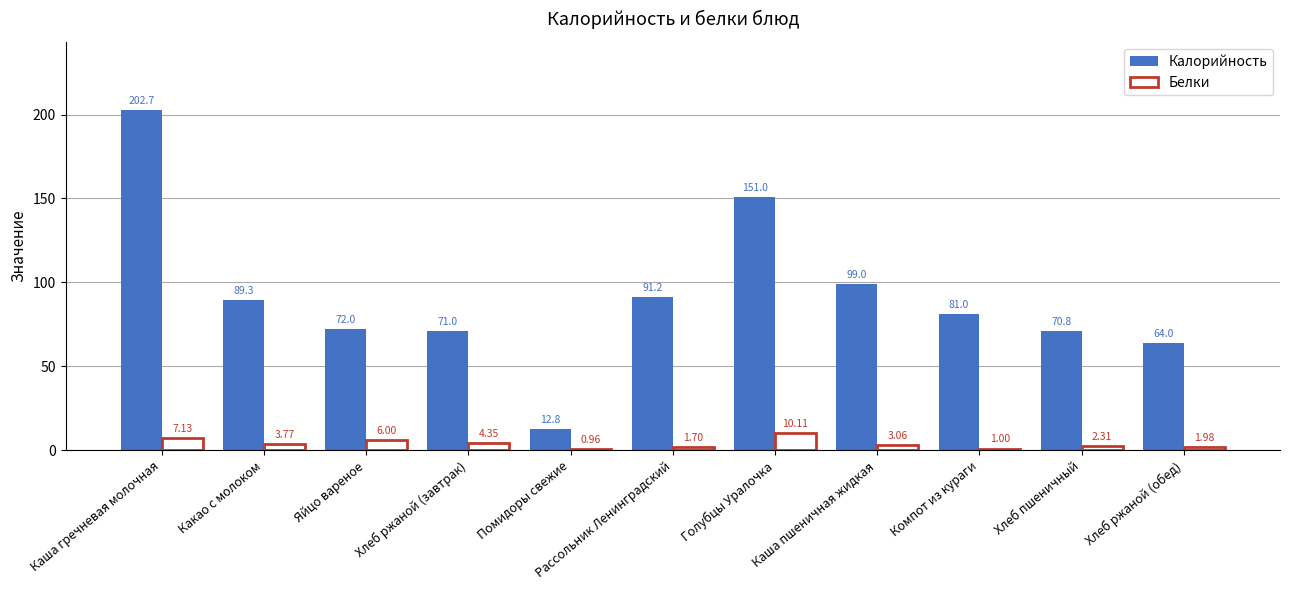

List the labels in order of Калорийность value, largest first.

Каша гречневая молочная, Голубцы Уралочка, Каша пшеничная жидкая, Рассольник Ленинградский, Какао с молоком, Компот из кураги, Яйцо вареное, Хлеб ржаной (завтрак), Хлеб пшеничный, Хлеб ржаной (обед), Помидоры свежие